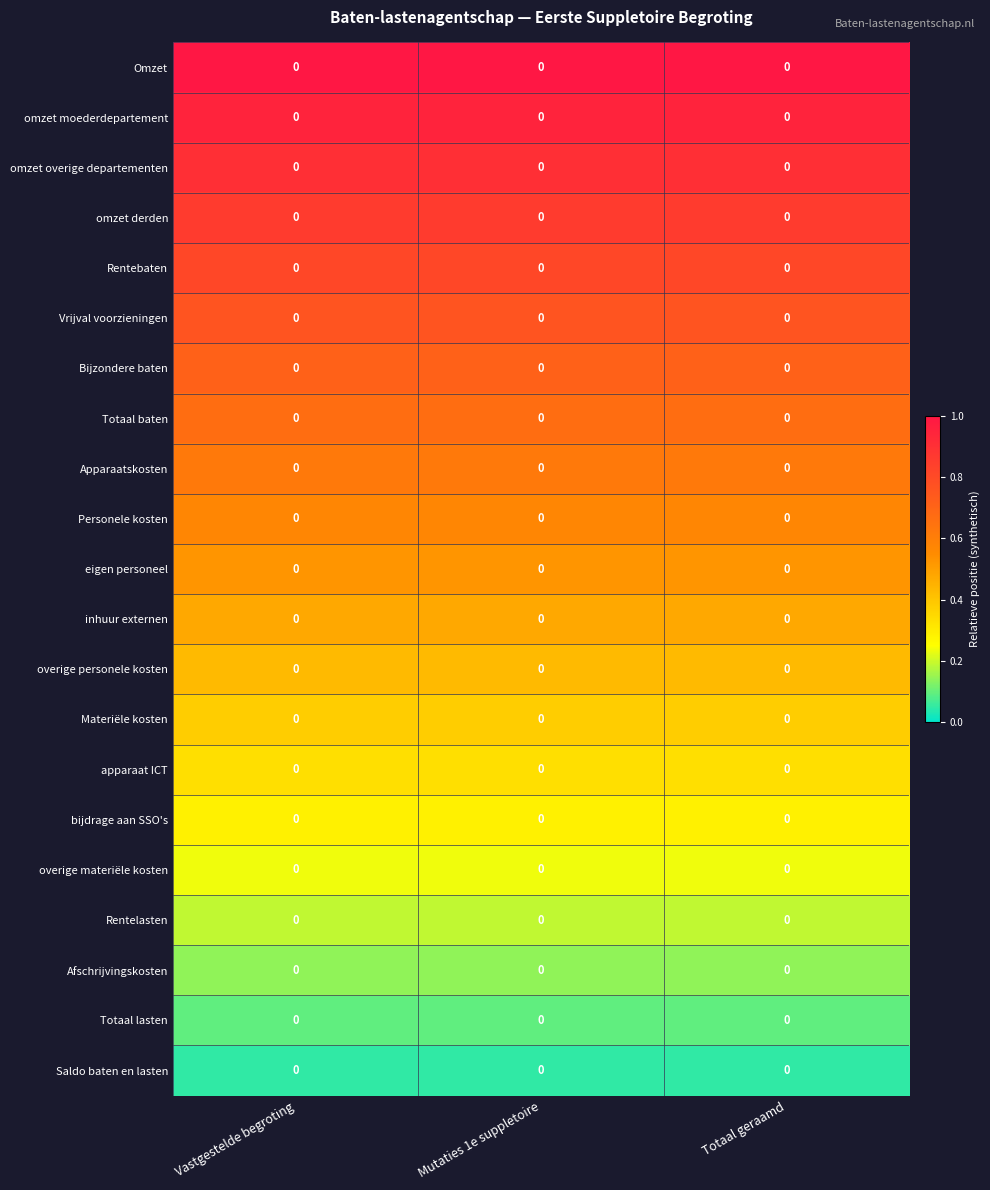

Reading left to right, extract all data points from this chart.

Omzet: Vastgestelde begroting=0.0	Mutaties 1e suppletoire=0.0	Totaal geraamd=0.0
omzet moederdepartement: Vastgestelde begroting=0.0	Mutaties 1e suppletoire=0.0	Totaal geraamd=0.0
omzet overige departementen: Vastgestelde begroting=0.0	Mutaties 1e suppletoire=0.0	Totaal geraamd=0.0
omzet derden: Vastgestelde begroting=0.0	Mutaties 1e suppletoire=0.0	Totaal geraamd=0.0
Rentebaten: Vastgestelde begroting=0.0	Mutaties 1e suppletoire=0.0	Totaal geraamd=0.0
Vrijval voorzieningen: Vastgestelde begroting=0.0	Mutaties 1e suppletoire=0.0	Totaal geraamd=0.0
Bijzondere baten: Vastgestelde begroting=0.0	Mutaties 1e suppletoire=0.0	Totaal geraamd=0.0
Totaal baten: Vastgestelde begroting=0.0	Mutaties 1e suppletoire=0.0	Totaal geraamd=0.0
Apparaatskosten: Vastgestelde begroting=0.0	Mutaties 1e suppletoire=0.0	Totaal geraamd=0.0
Personele kosten: Vastgestelde begroting=0.0	Mutaties 1e suppletoire=0.0	Totaal geraamd=0.0
eigen personeel: Vastgestelde begroting=0.0	Mutaties 1e suppletoire=0.0	Totaal geraamd=0.0
inhuur externen: Vastgestelde begroting=0.0	Mutaties 1e suppletoire=0.0	Totaal geraamd=0.0
overige personele kosten: Vastgestelde begroting=0.0	Mutaties 1e suppletoire=0.0	Totaal geraamd=0.0
Materiële kosten: Vastgestelde begroting=0.0	Mutaties 1e suppletoire=0.0	Totaal geraamd=0.0
apparaat ICT: Vastgestelde begroting=0.0	Mutaties 1e suppletoire=0.0	Totaal geraamd=0.0
bijdrage aan SSO's: Vastgestelde begroting=0.0	Mutaties 1e suppletoire=0.0	Totaal geraamd=0.0
overige materiële kosten: Vastgestelde begroting=0.0	Mutaties 1e suppletoire=0.0	Totaal geraamd=0.0
Rentelasten: Vastgestelde begroting=0.0	Mutaties 1e suppletoire=0.0	Totaal geraamd=0.0
Afschrijvingskosten: Vastgestelde begroting=0.0	Mutaties 1e suppletoire=0.0	Totaal geraamd=0.0
Totaal lasten: Vastgestelde begroting=0.0	Mutaties 1e suppletoire=0.0	Totaal geraamd=0.0
Saldo baten en lasten: Vastgestelde begroting=0.0	Mutaties 1e suppletoire=0.0	Totaal geraamd=0.0